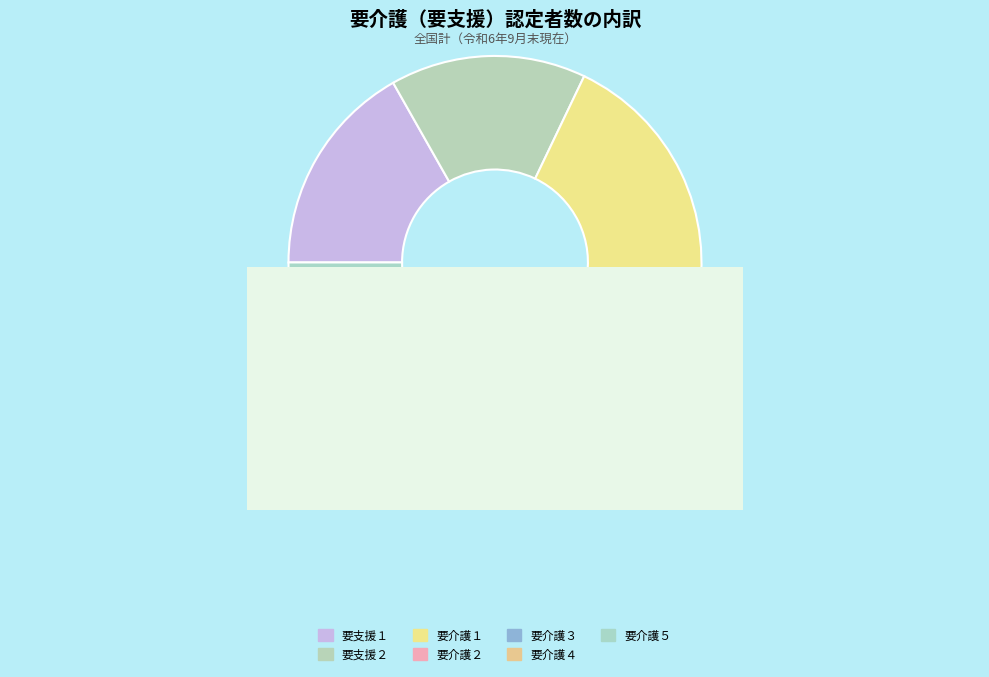

What is the change in value from 要支援２ to 要介護５?

-24155